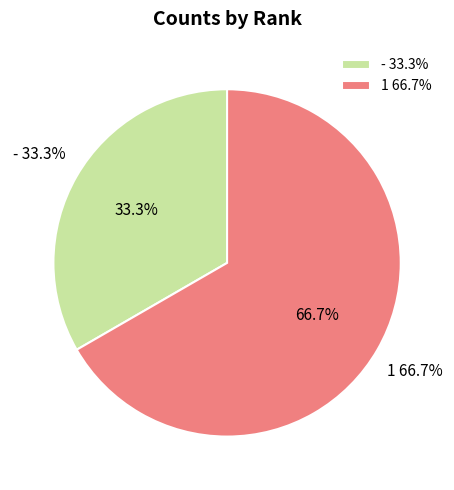

Which has a higher value, 1 or -?

1